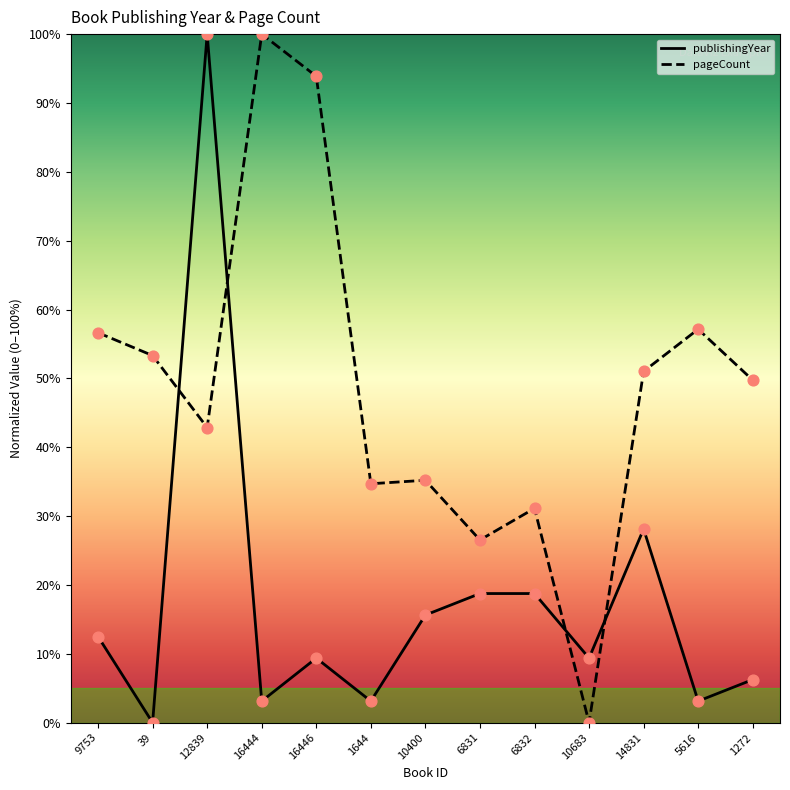

What is the total value across all series at 5616?

60.3